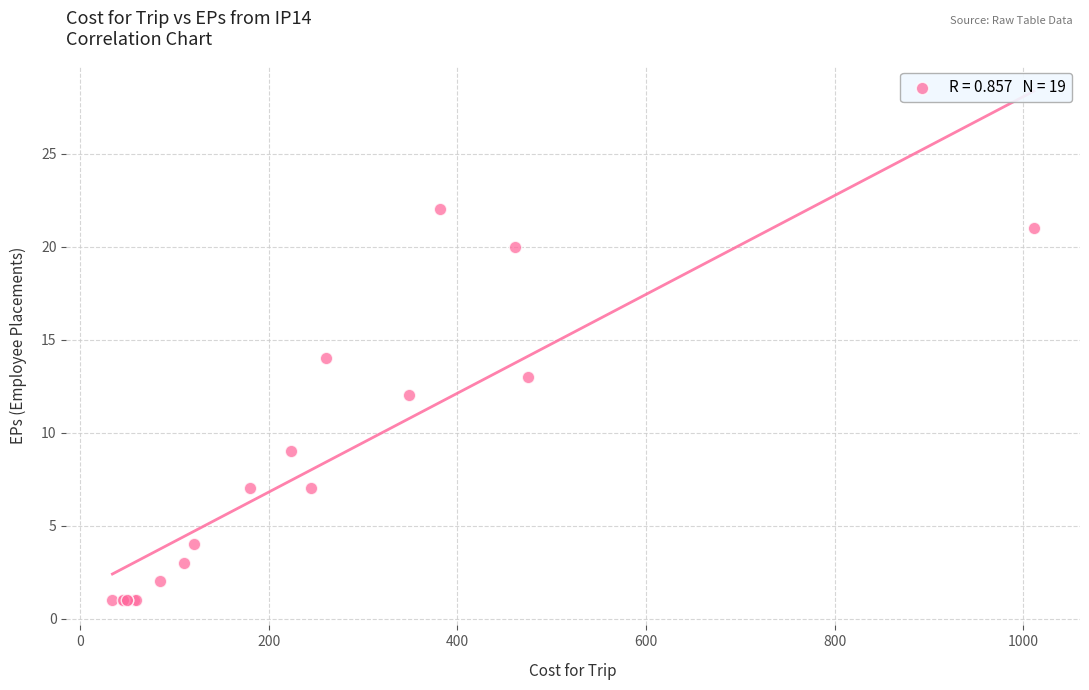

What Y value in the scatter plot is closest to 11?

12